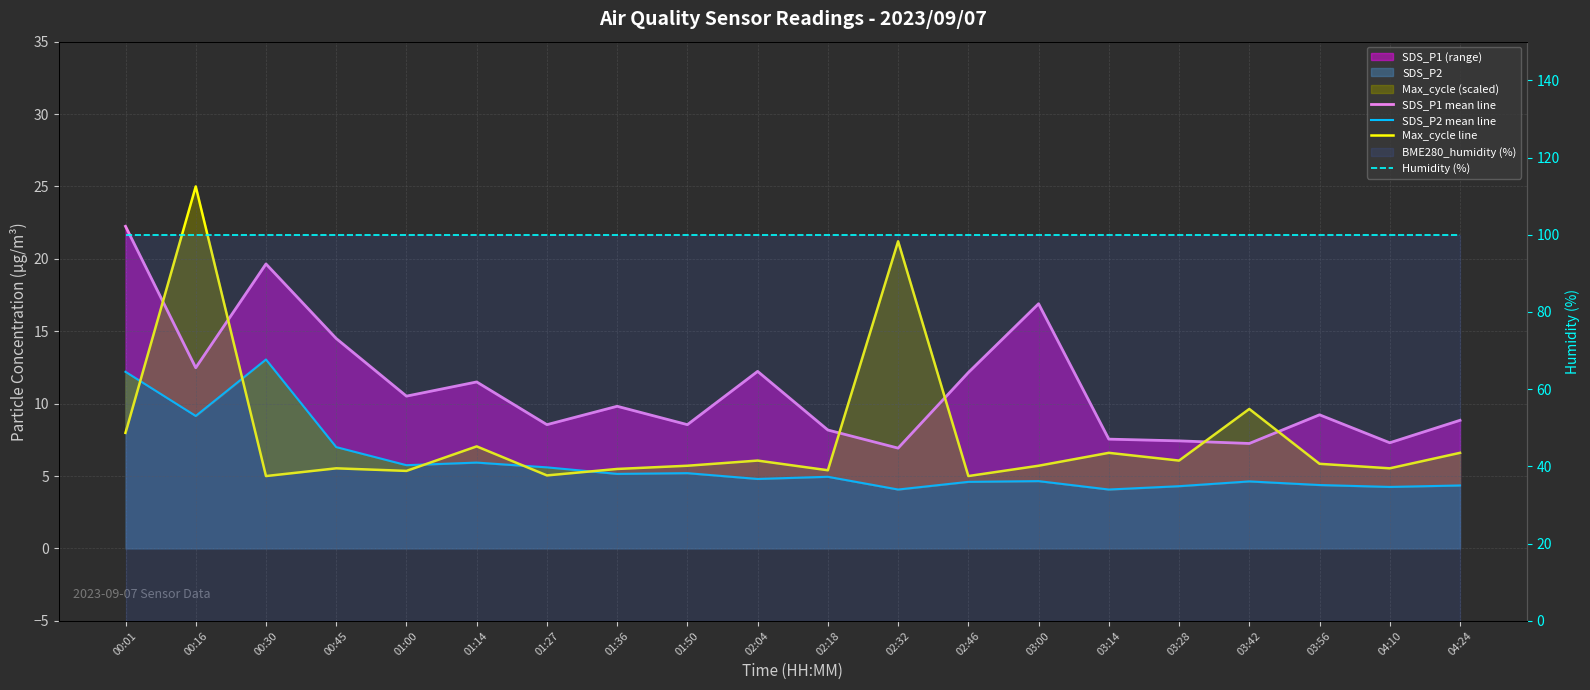

At which category is the sum across all series the highest?

00:16